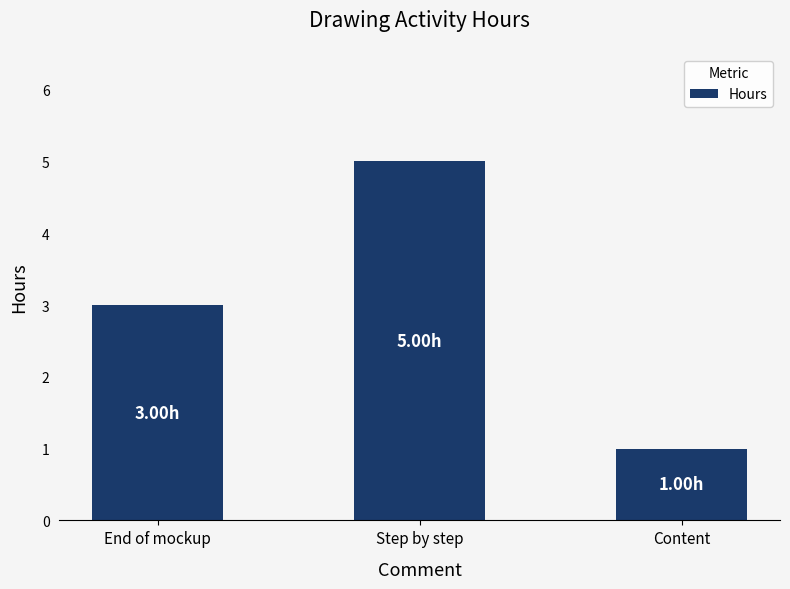

What is the minimum value shown in the chart?

1